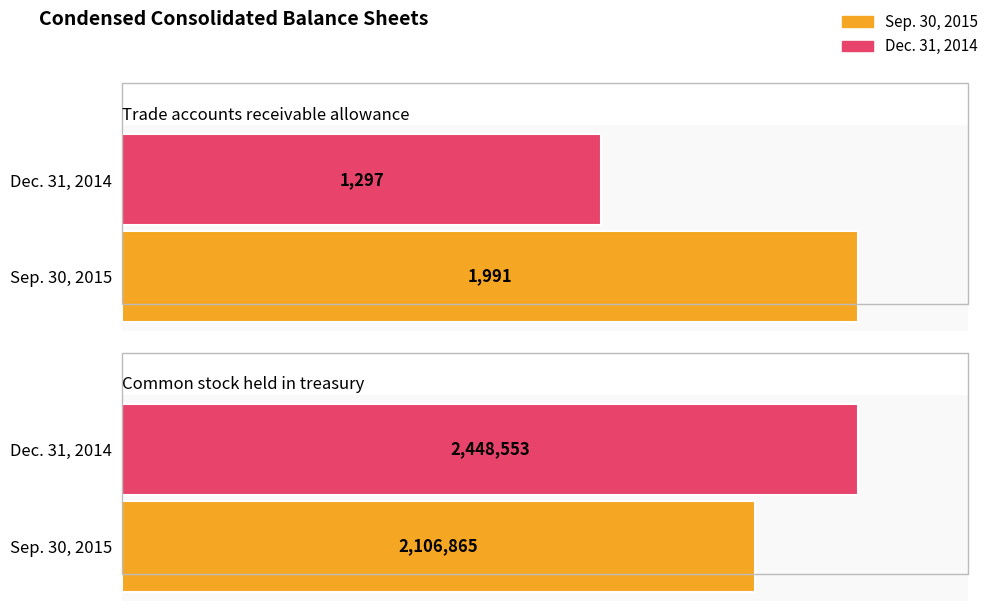

What is the label of the 2nd bar from the left?

Common stock held in treasury